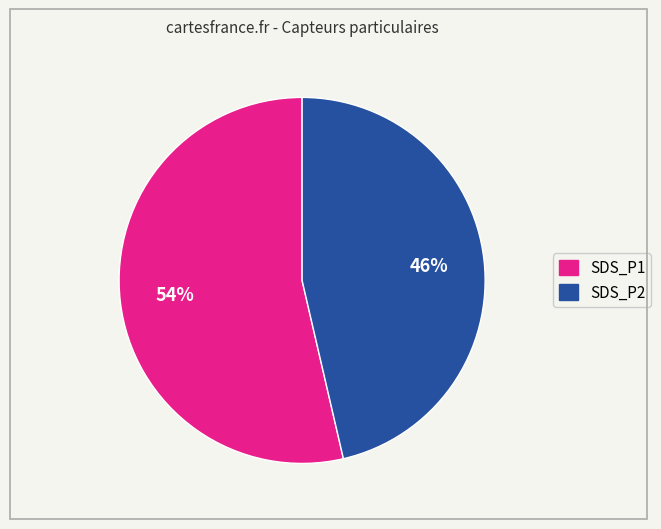

Is it true that SDS_P1 is 54% of the pie?

True